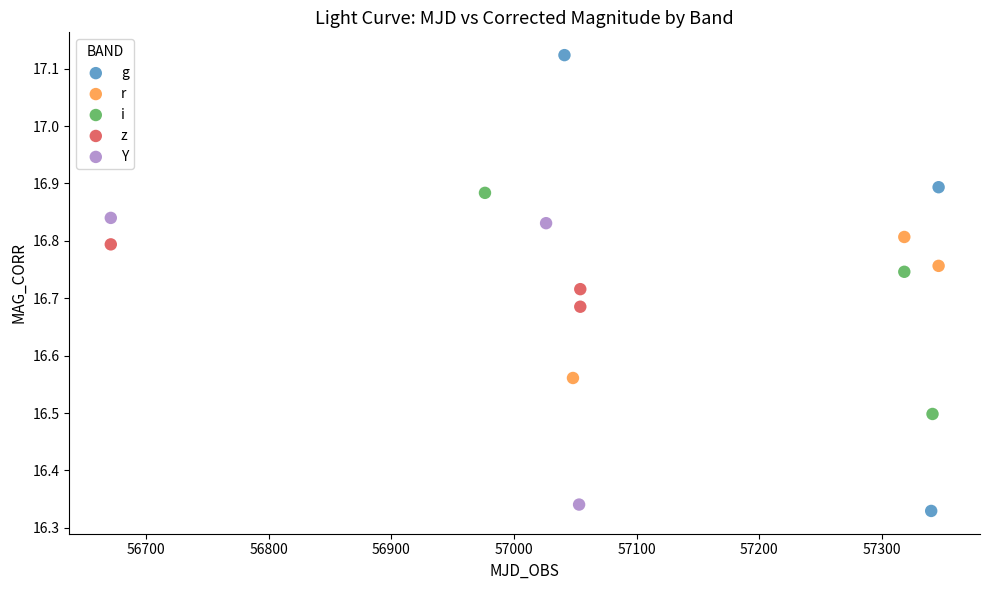

Which series reaches the maximum Y coordinate?

g